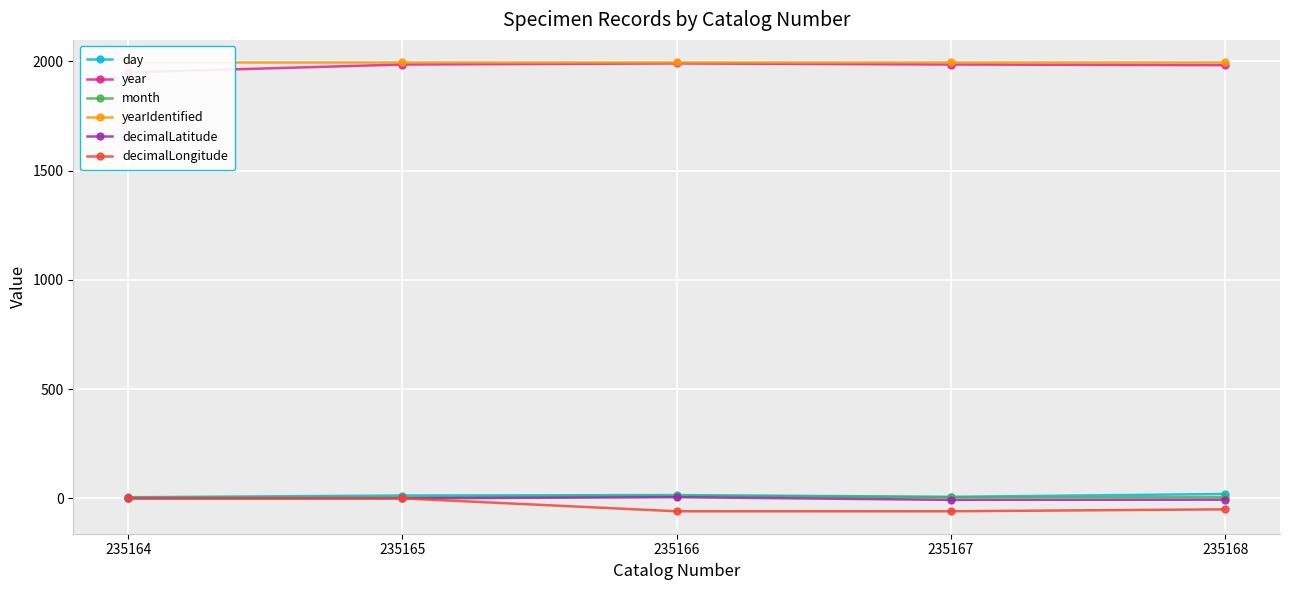

What are all the series names shown in the legend?

day, year, month, yearIdentified, decimalLatitude, decimalLongitude